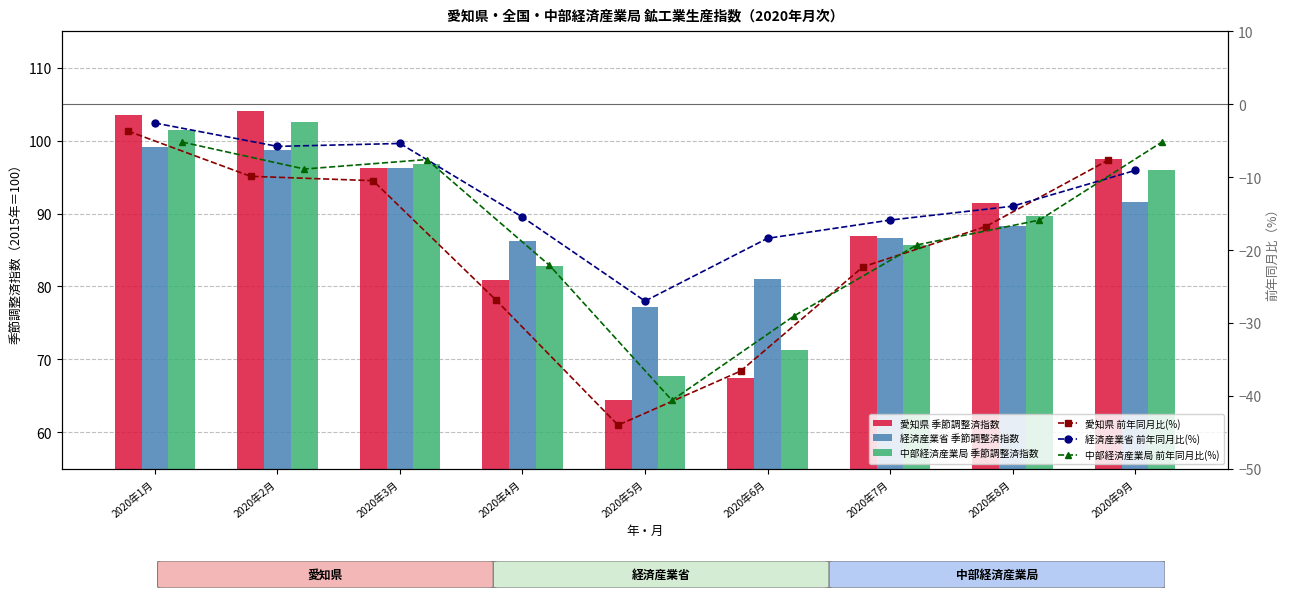

At which category is the sum across all series the highest?

2020年1月